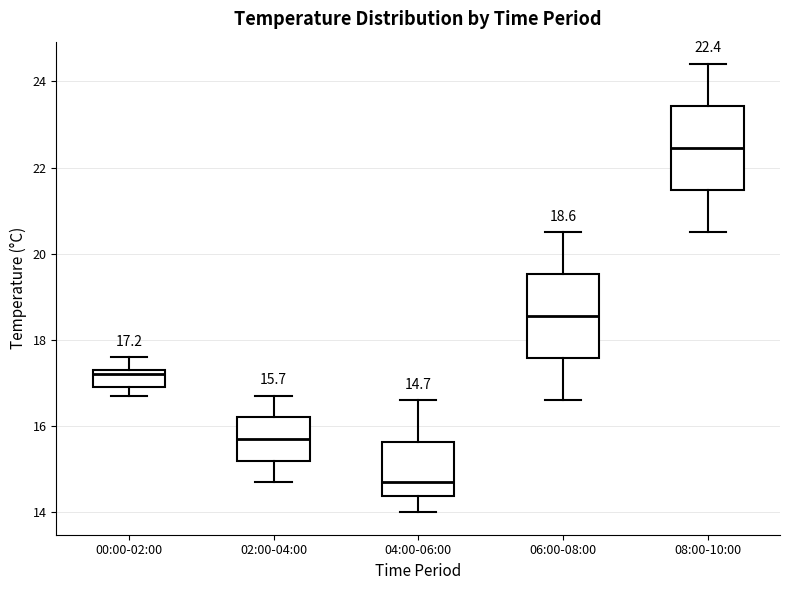

Which box's median line is the highest?

08:00-10:00